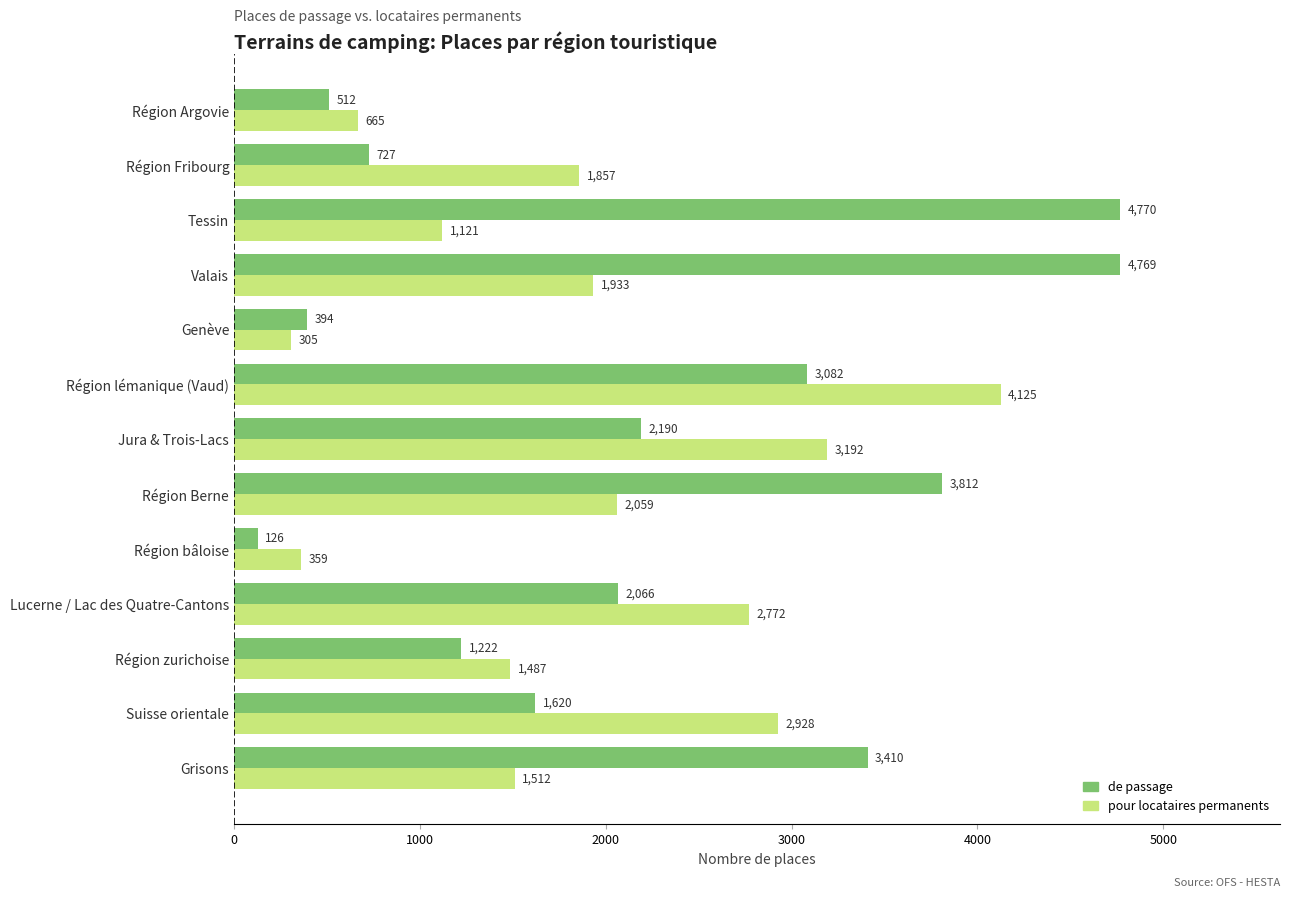

What value does the pour locataires permanents series have at Région zurichoise?

1487.4